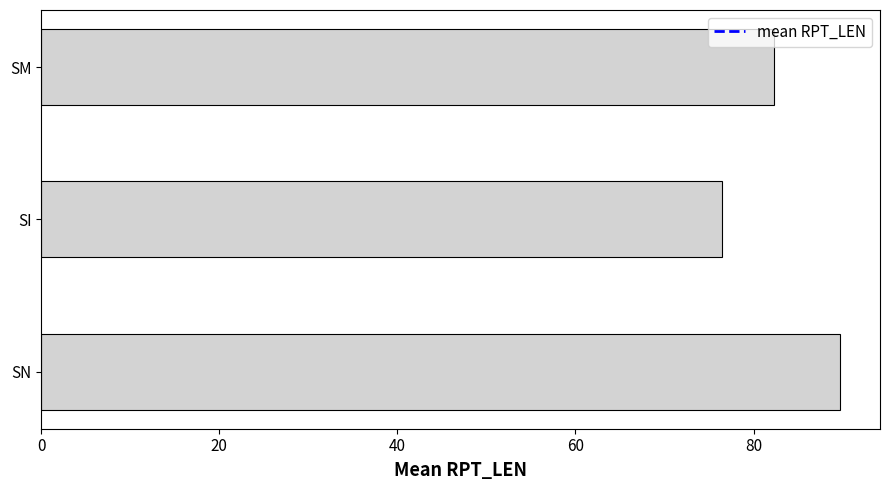

Reading bottom to top, transcribe all the data shown in this chart.

SN=89.7	SI=76.5	SM=82.3